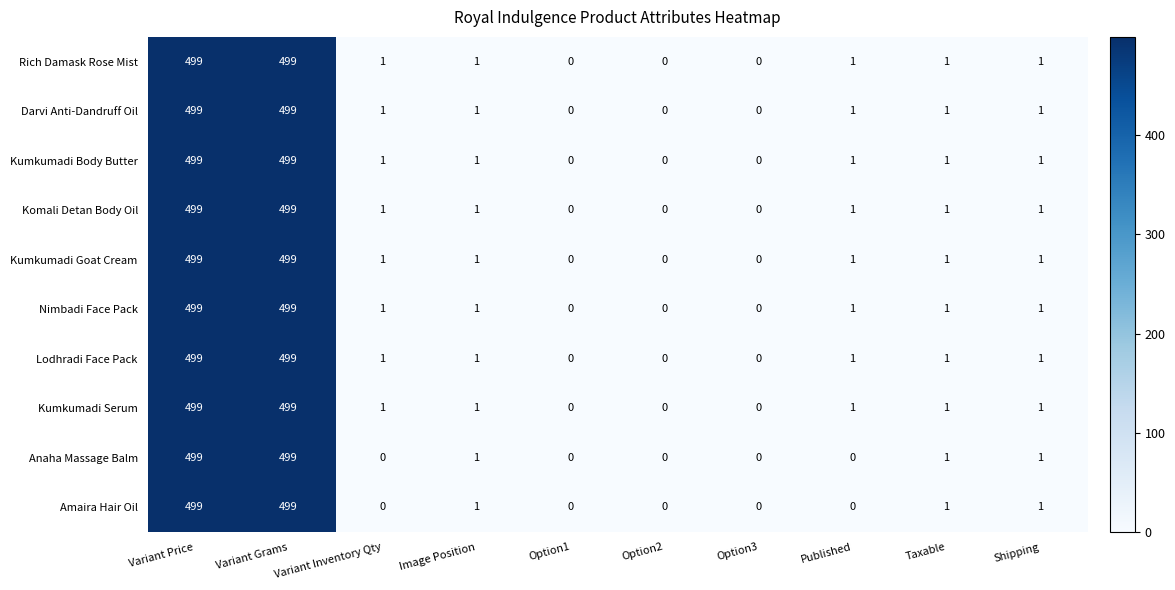

What is the highest value of the Amaira Hair Oil series?

499